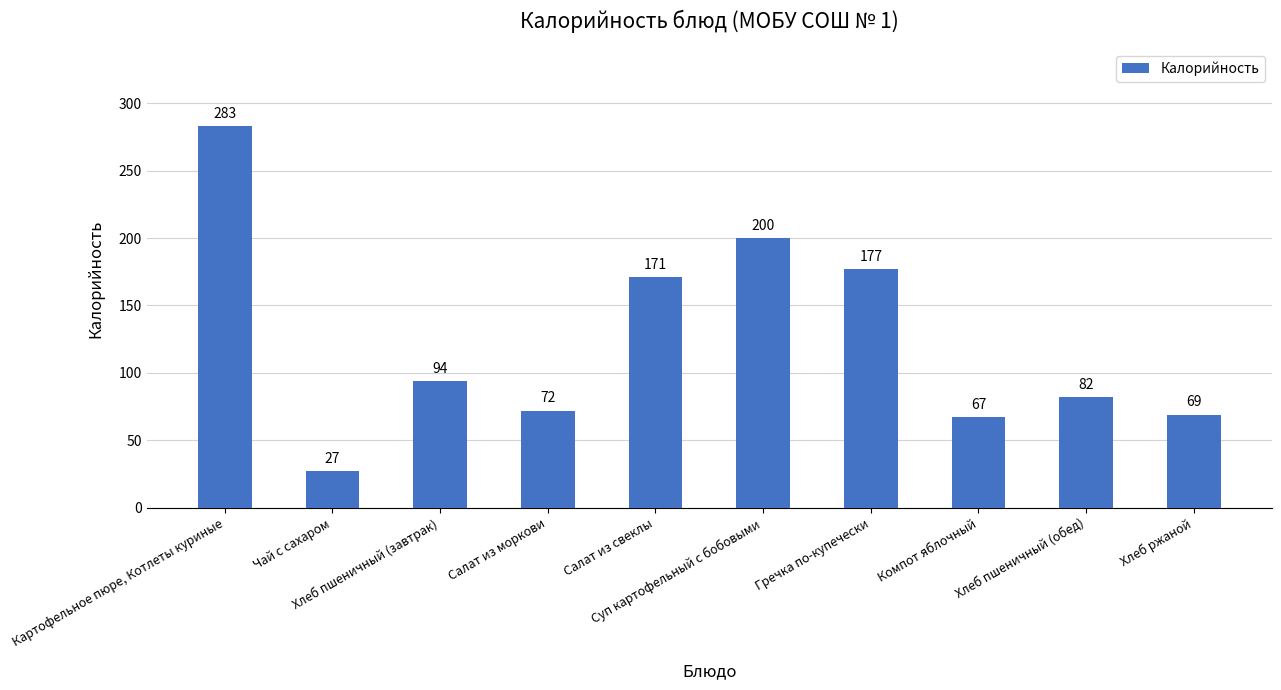

What is the value of the 1st bar from the left?

283